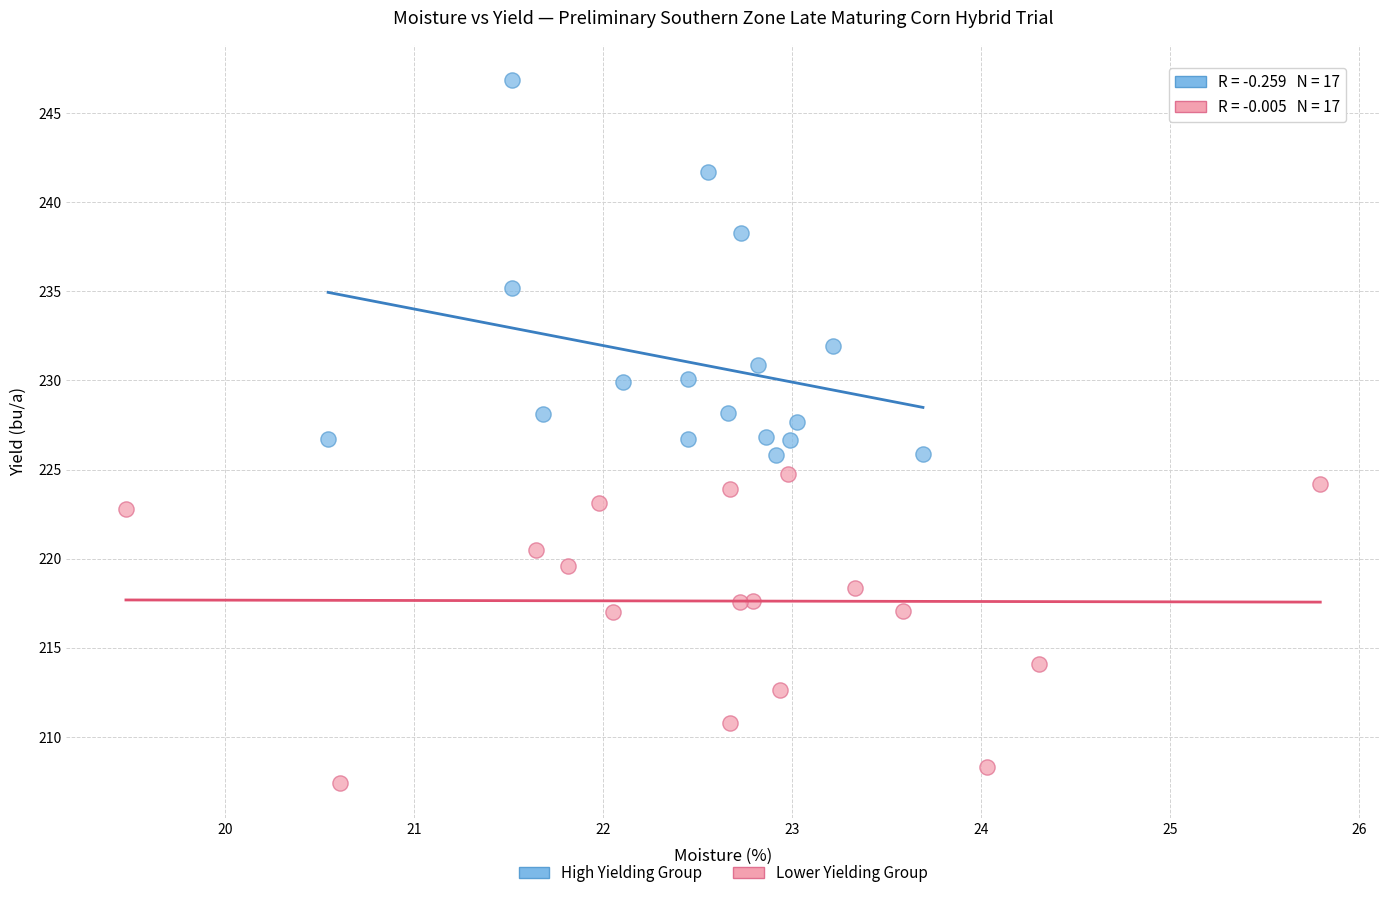

What are all the series names shown in the legend?

High Yielding Group, Lower Yielding Group